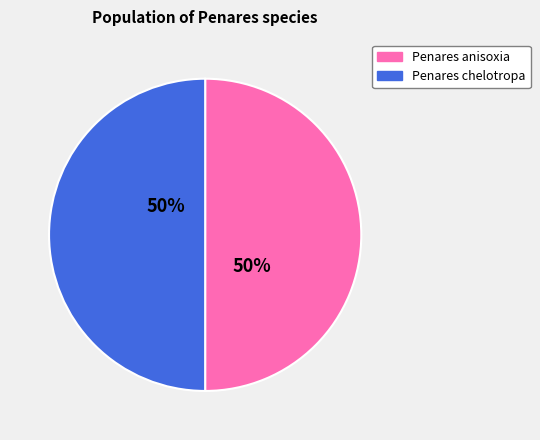

Is it true that Penares anisoxia is 50% of the pie?

True